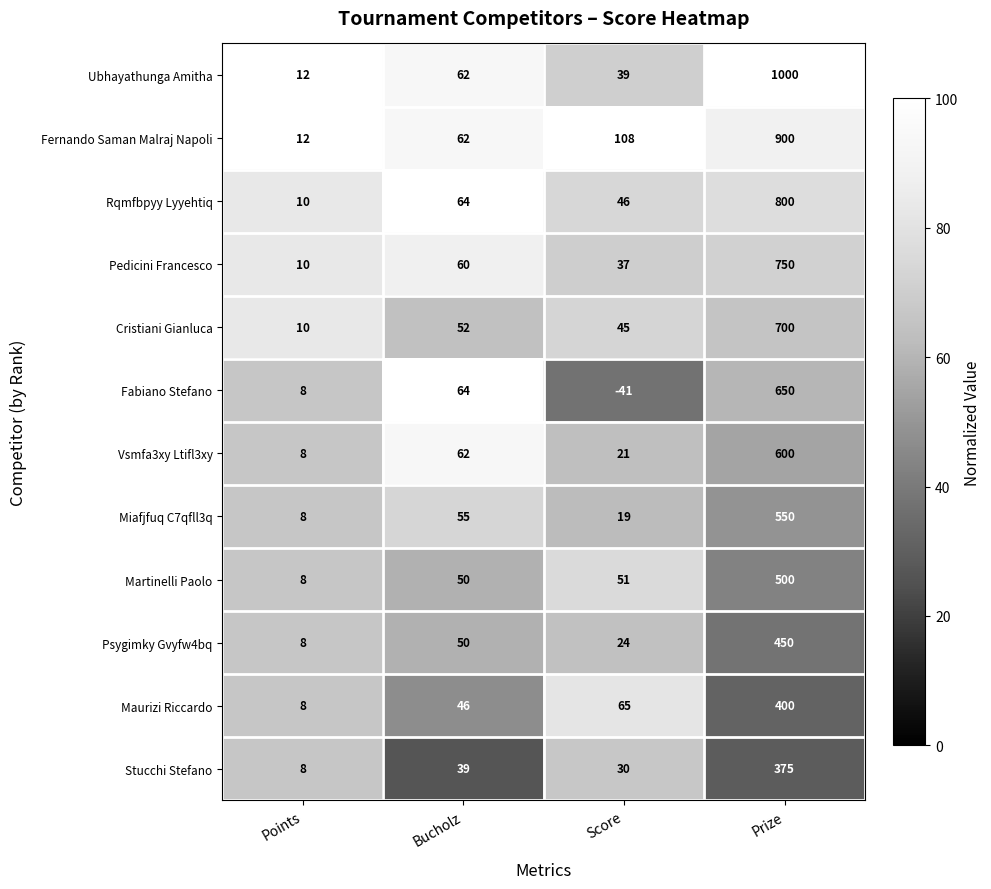

What is the minimum value shown in the chart?

-41